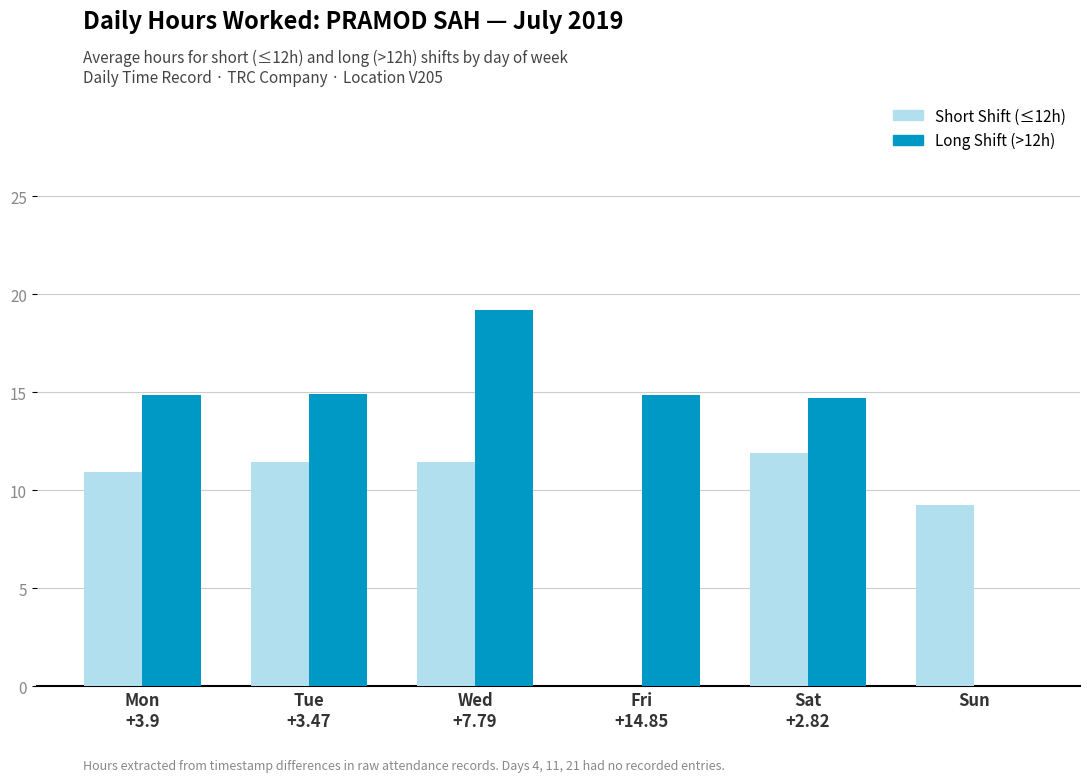

What is the total value across all series at Mon
+3.9?

25.8